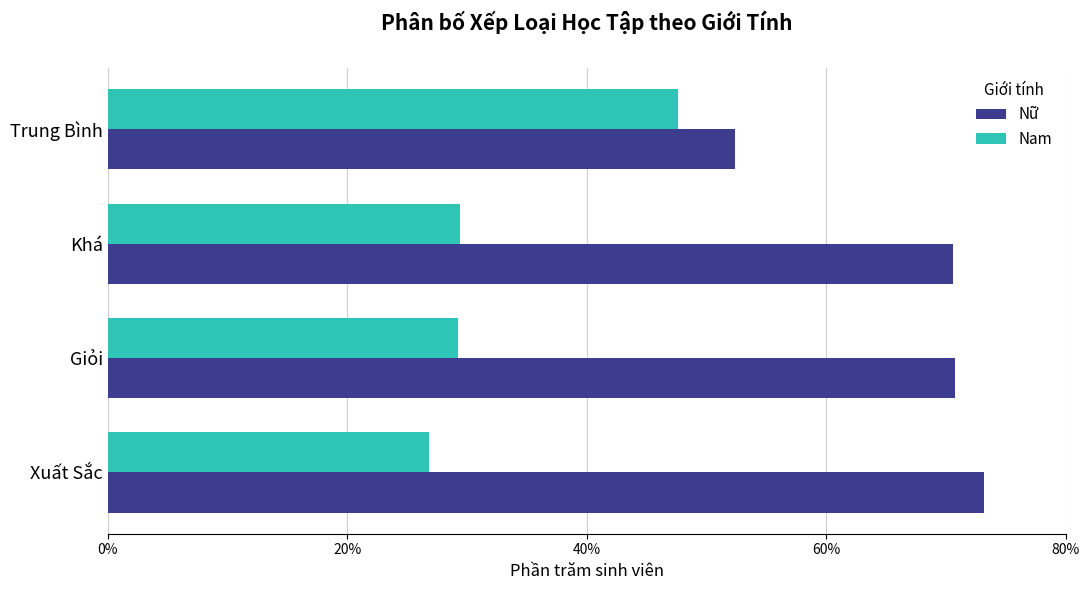

What are all the series names shown in the legend?

Nữ, Nam